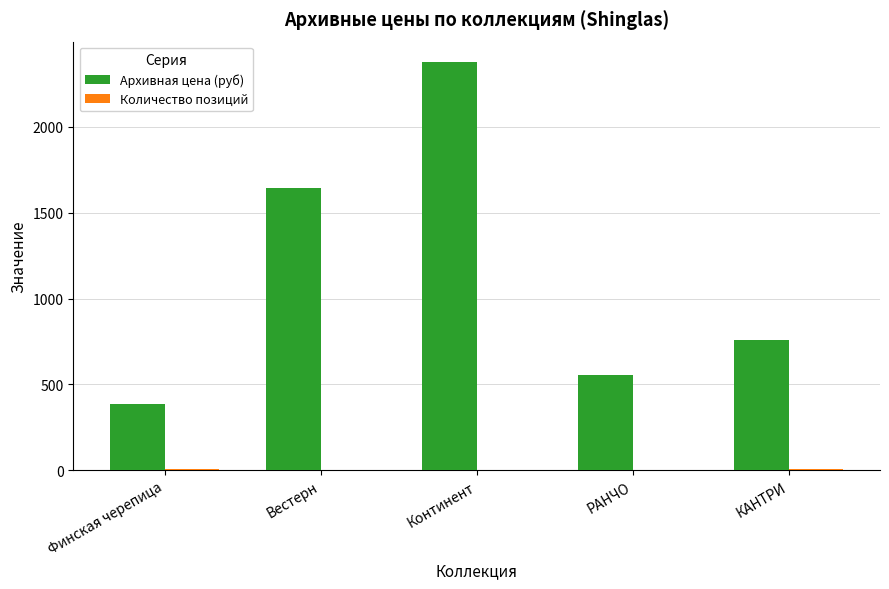

What is the maximum value shown in the chart?

2377